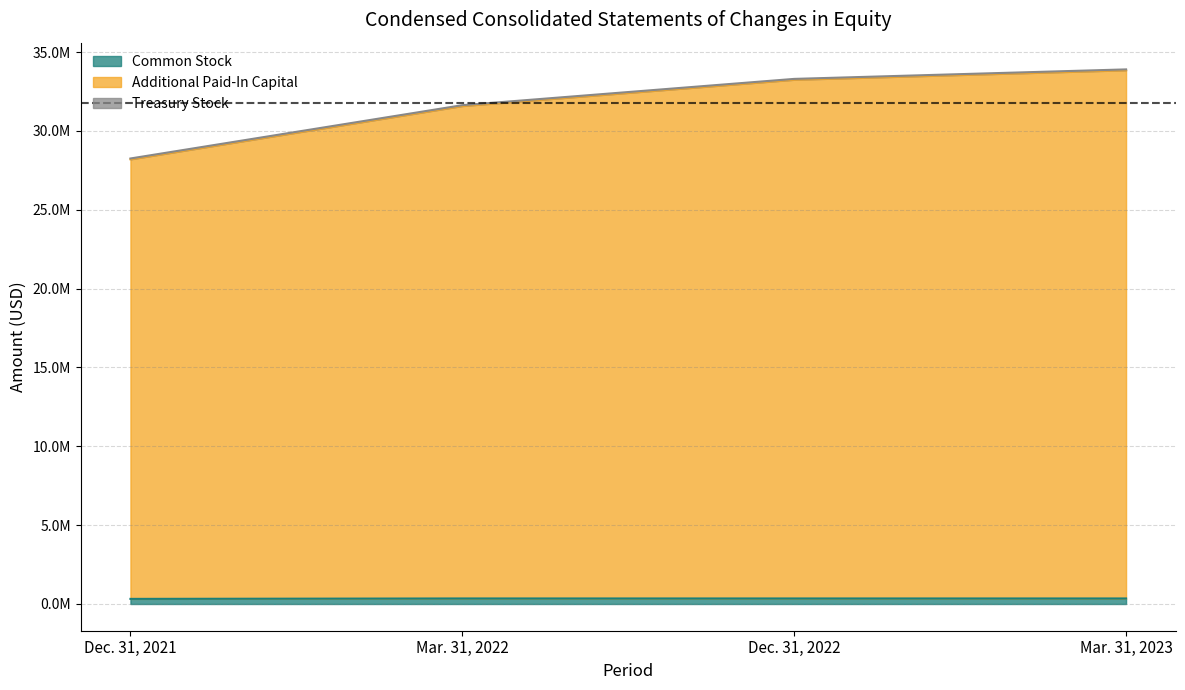

What is the minimum value for Common Stock?

324000